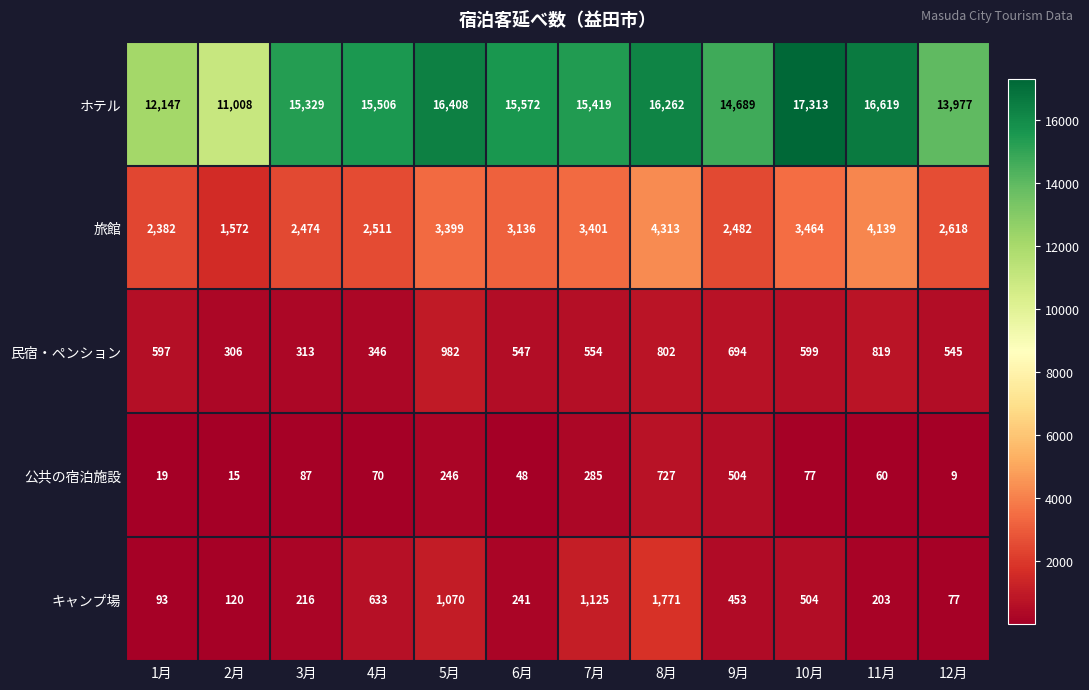

What is the difference between the second highest and second lowest values in the 旅館 series?

1757